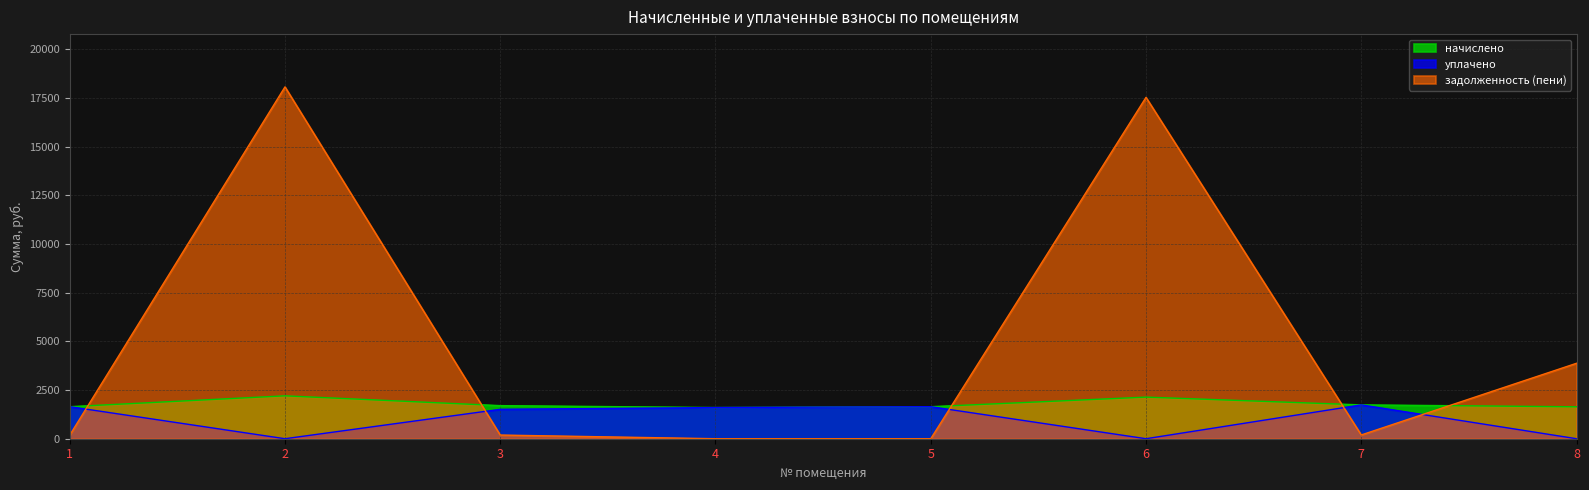

Rank the series at 3 from lowest to highest value.

задолженность (пени), уплачено, начислено